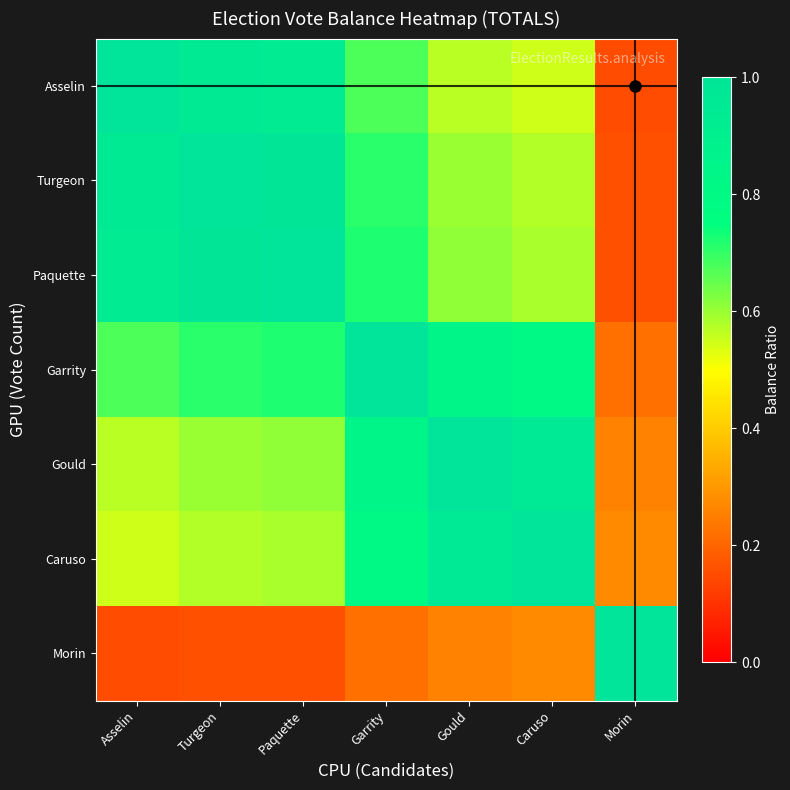

At Asselin, list the series in order from largest to smallest.

Asselin, Turgeon, Paquette, Garrity, Gould, Caruso, Morin